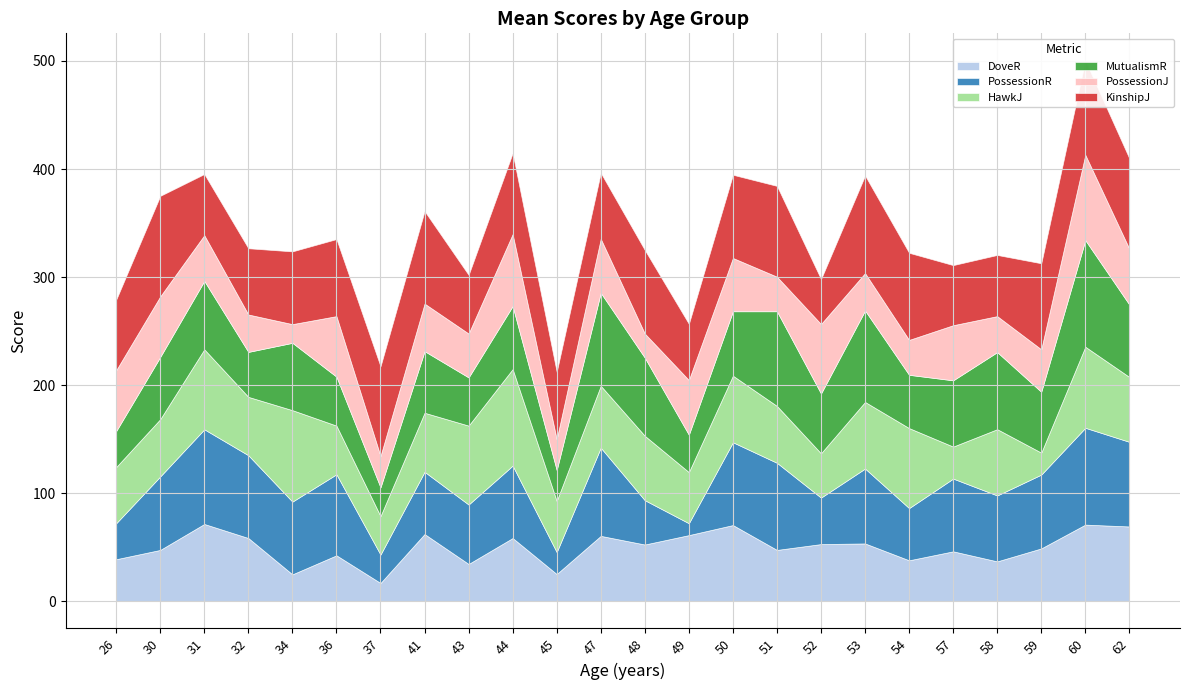

How many times do KinshipJ and HawkJ cross each other?

8